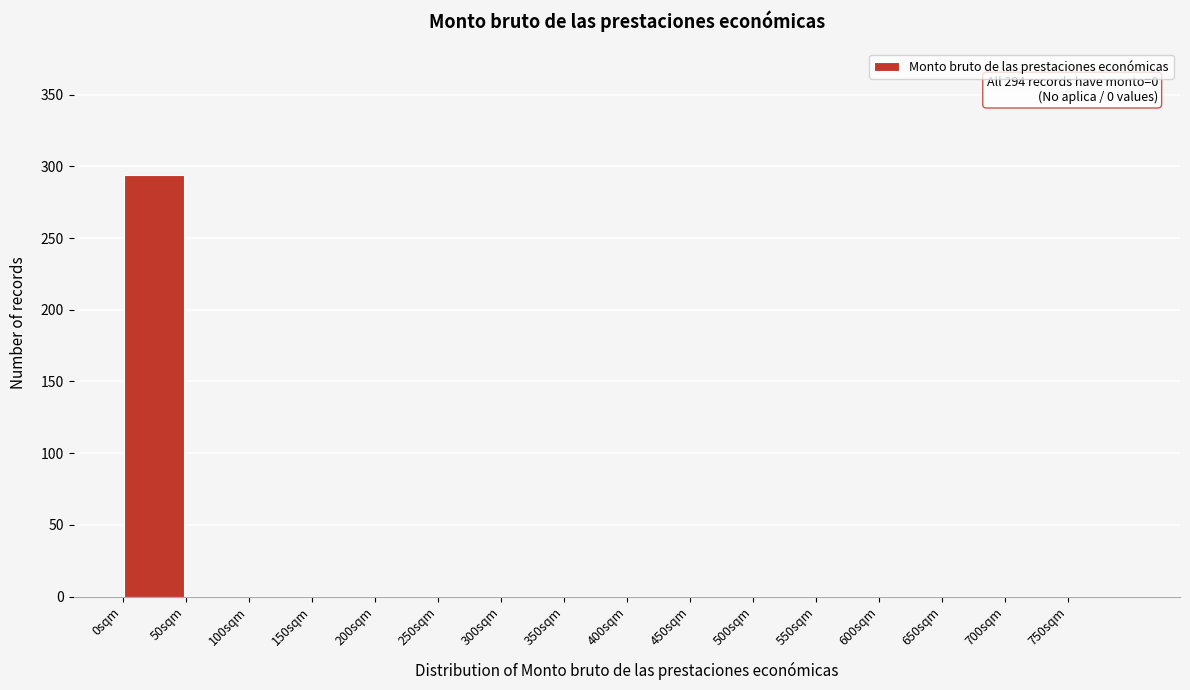

Over which range of the x-axis is the bar tallest?

0 to 50